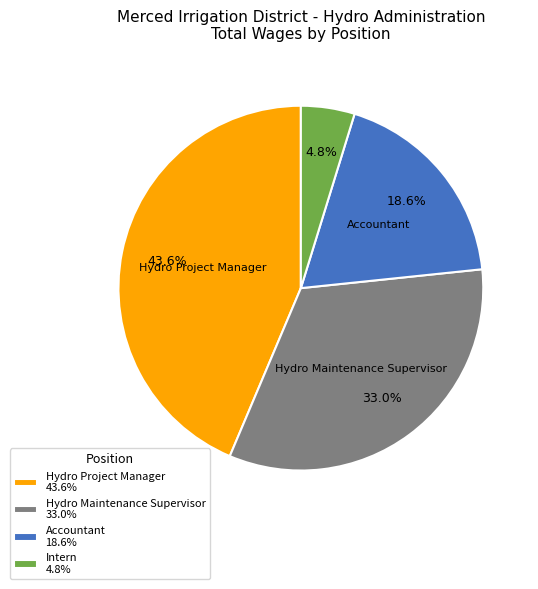

Is it true that Intern is 16% of the pie?

False